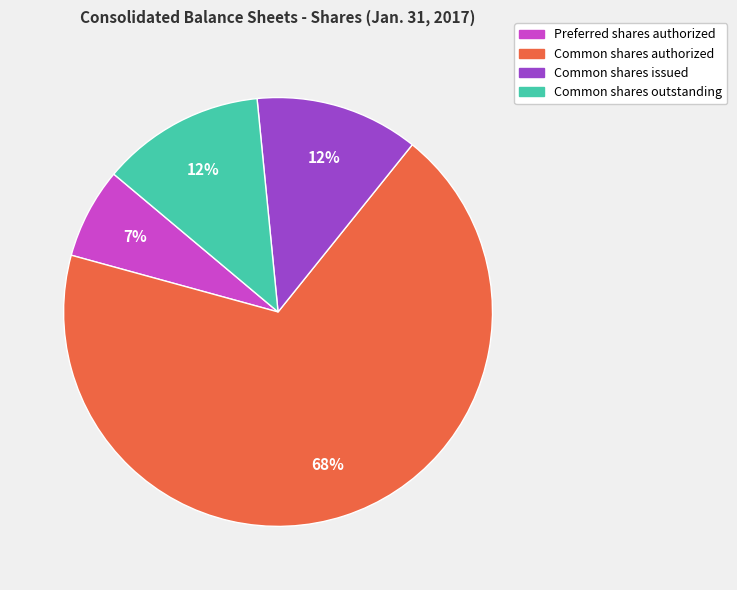

To the nearest percent, what is the average slice percentage?

25%